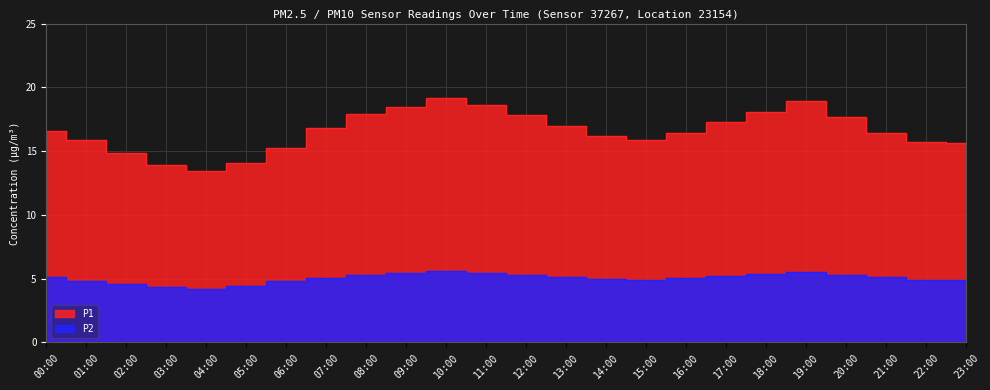

True or false: P2 and P1 cross at least once.

False